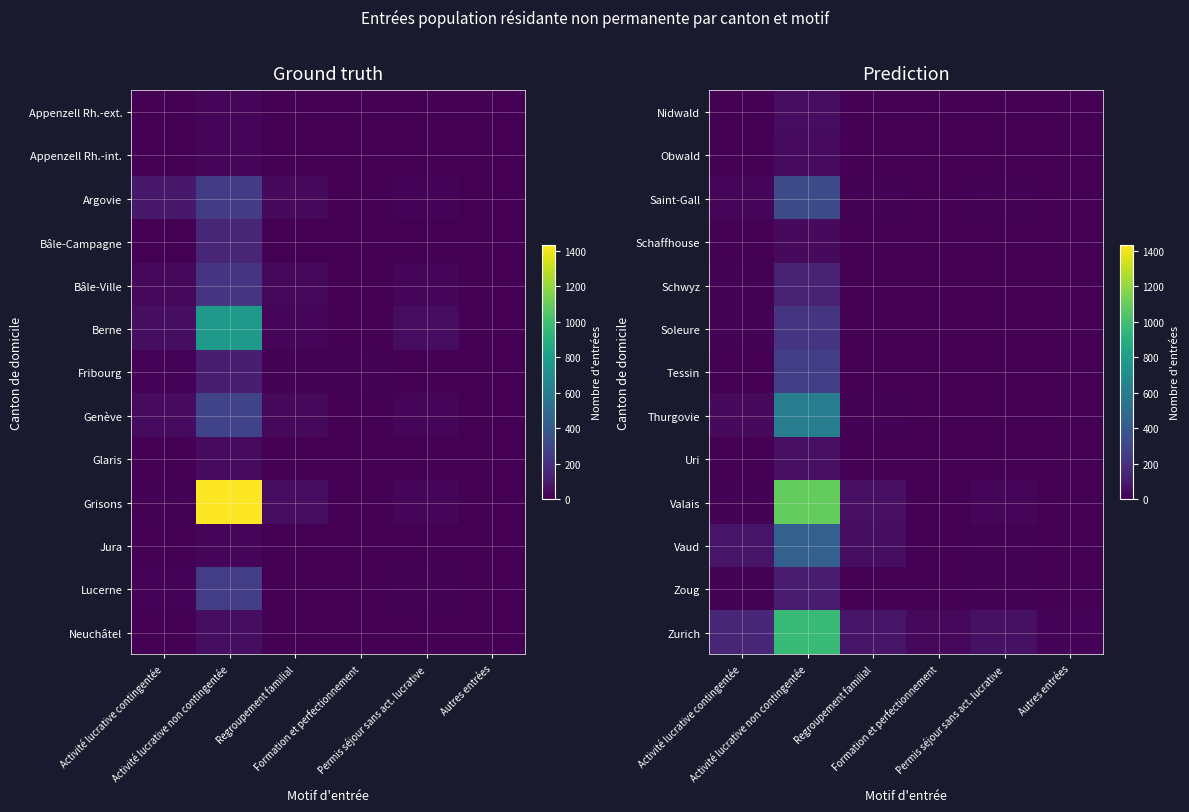

Reading left to right, what are all the values shown in this chart?

Nidwald: Activité lucrative contingentée=0	Activité lucrative non contingentée=50	Regroupement familial=2	Formation et perfectionnement=0	Permis séjour sans act. lucrative=4	Autres entrées=0
Obwald: Activité lucrative contingentée=2	Activité lucrative non contingentée=40	Regroupement familial=0	Formation et perfectionnement=0	Permis séjour sans act. lucrative=4	Autres entrées=1
Saint-Gall: Activité lucrative contingentée=19	Activité lucrative non contingentée=325	Regroupement familial=7	Formation et perfectionnement=1	Permis séjour sans act. lucrative=7	Autres entrées=0
Schaffhouse: Activité lucrative contingentée=2	Activité lucrative non contingentée=34	Regroupement familial=1	Formation et perfectionnement=1	Permis séjour sans act. lucrative=5	Autres entrées=0
Schwyz: Activité lucrative contingentée=7	Activité lucrative non contingentée=139	Regroupement familial=5	Formation et perfectionnement=0	Permis séjour sans act. lucrative=5	Autres entrées=2
Soleure: Activité lucrative contingentée=11	Activité lucrative non contingentée=215	Regroupement familial=1	Formation et perfectionnement=1	Permis séjour sans act. lucrative=3	Autres entrées=1
Tessin: Activité lucrative contingentée=3	Activité lucrative non contingentée=267	Regroupement familial=1	Formation et perfectionnement=1	Permis séjour sans act. lucrative=1	Autres entrées=0
Thurgovie: Activité lucrative contingentée=39	Activité lucrative non contingentée=602	Regroupement familial=11	Formation et perfectionnement=0	Permis séjour sans act. lucrative=5	Autres entrées=0
Uri: Activité lucrative contingentée=0	Activité lucrative non contingentée=58	Regroupement familial=2	Formation et perfectionnement=0	Permis séjour sans act. lucrative=0	Autres entrées=1
Valais: Activité lucrative contingentée=7	Activité lucrative non contingentée=1093	Regroupement familial=56	Formation et perfectionnement=0	Permis séjour sans act. lucrative=18	Autres entrées=0
Vaud: Activité lucrative contingentée=79	Activité lucrative non contingentée=439	Regroupement familial=52	Formation et perfectionnement=4	Permis séjour sans act. lucrative=8	Autres entrées=0
Zoug: Activité lucrative contingentée=10	Activité lucrative non contingentée=116	Regroupement familial=1	Formation et perfectionnement=0	Permis séjour sans act. lucrative=7	Autres entrées=0
Zurich: Activité lucrative contingentée=156	Activité lucrative non contingentée=964	Regroupement familial=86	Formation et perfectionnement=28	Permis séjour sans act. lucrative=62	Autres entrées=12